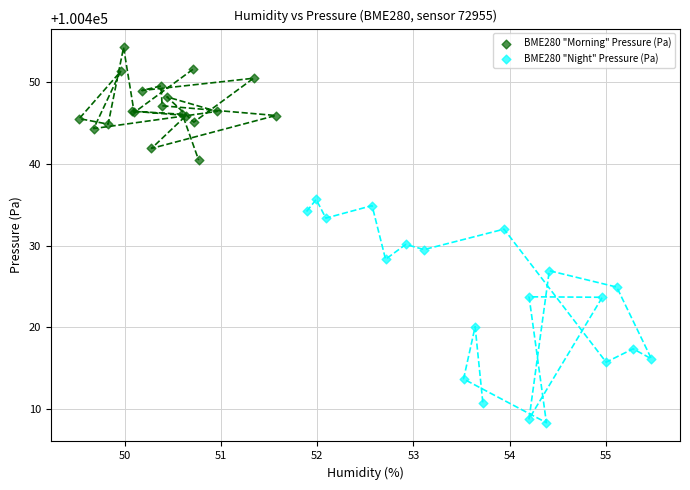

Which series has the largest Y range (max minus min)?

BME280 "Night" Pressure (Pa)